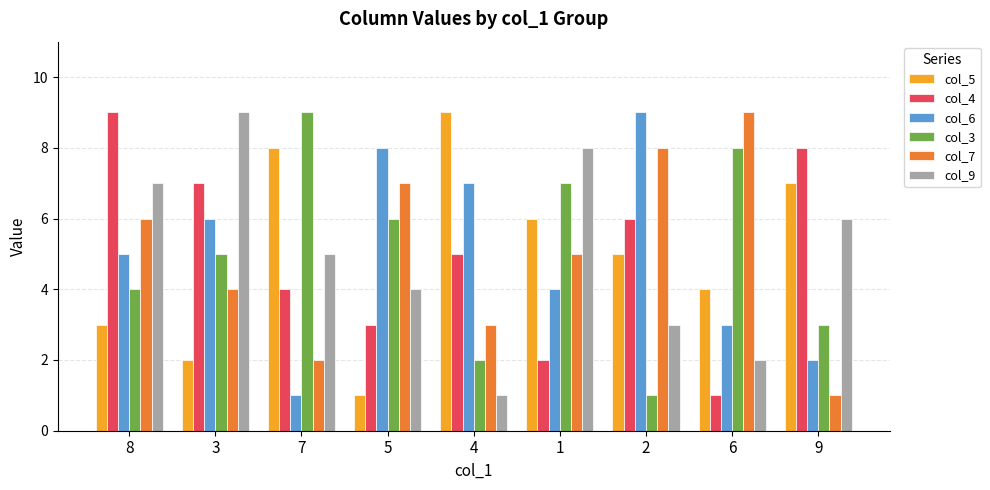

How many bars are there in total?

54